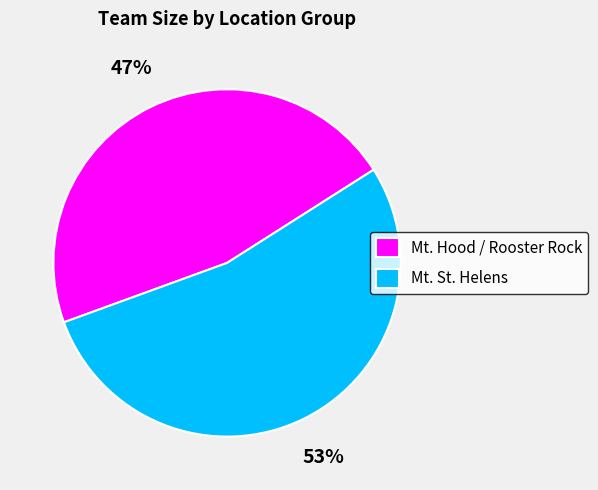

Approximately how many times larger is the value at Mt. St. Helens compared to Mt. Hood / Rooster Rock?

1.1